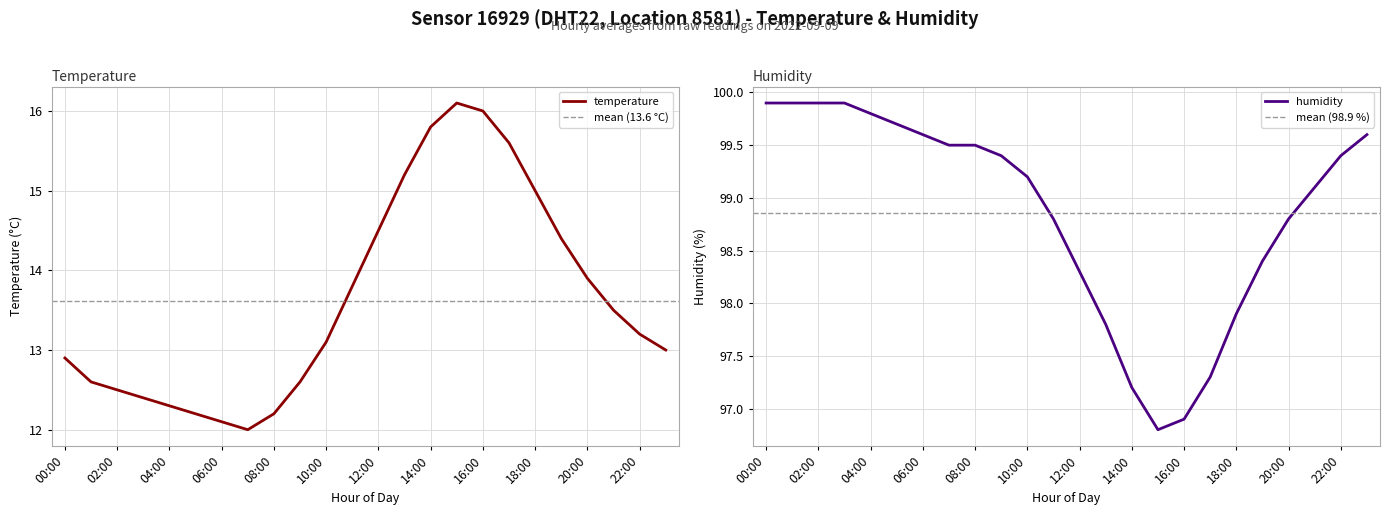

What are all the series names shown in the legend?

temperature, humidity